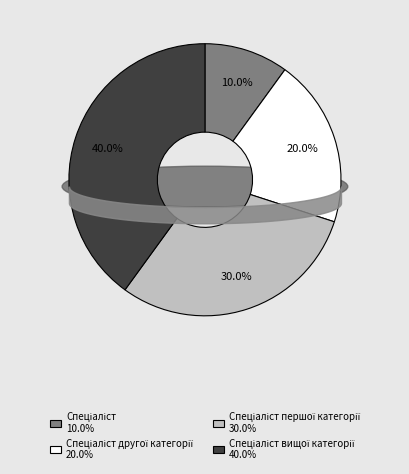

To the nearest percent, what is the difference between the largest and smallest slice percentages?

30%